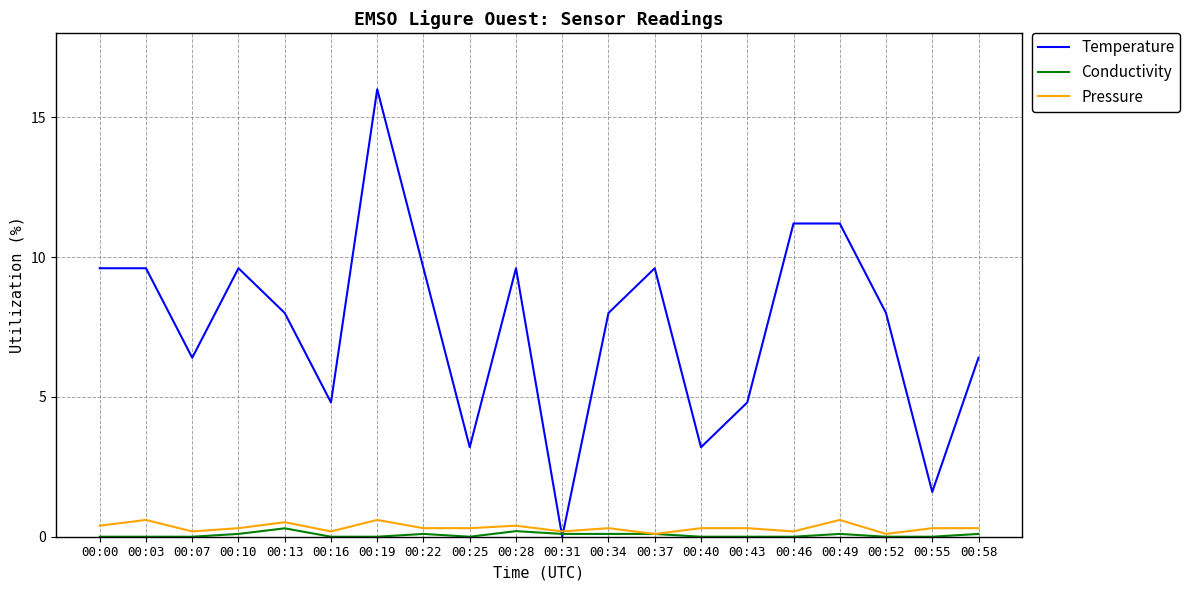

Is the value of Temperature at 00:34 greater than the value of Pressure at 00:22?

Yes